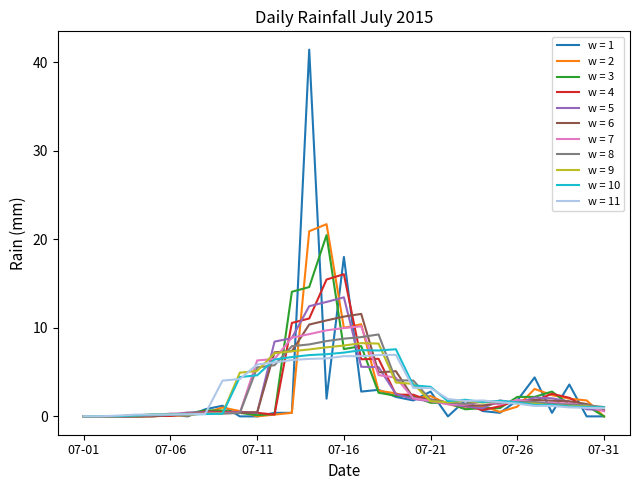

What is the maximum value shown in the chart?

41.4